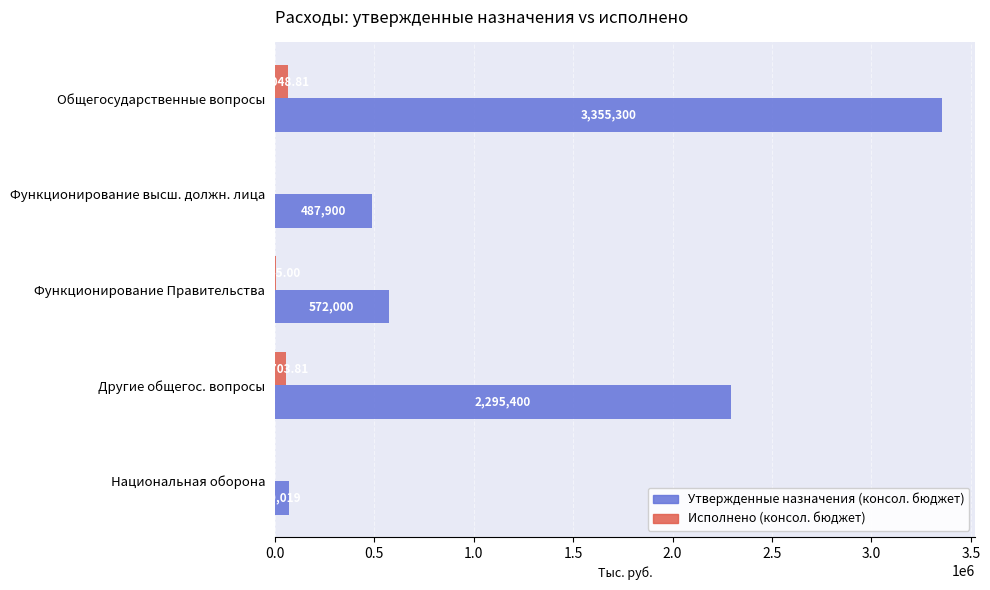

What is the greatest value displayed?

3355300.0